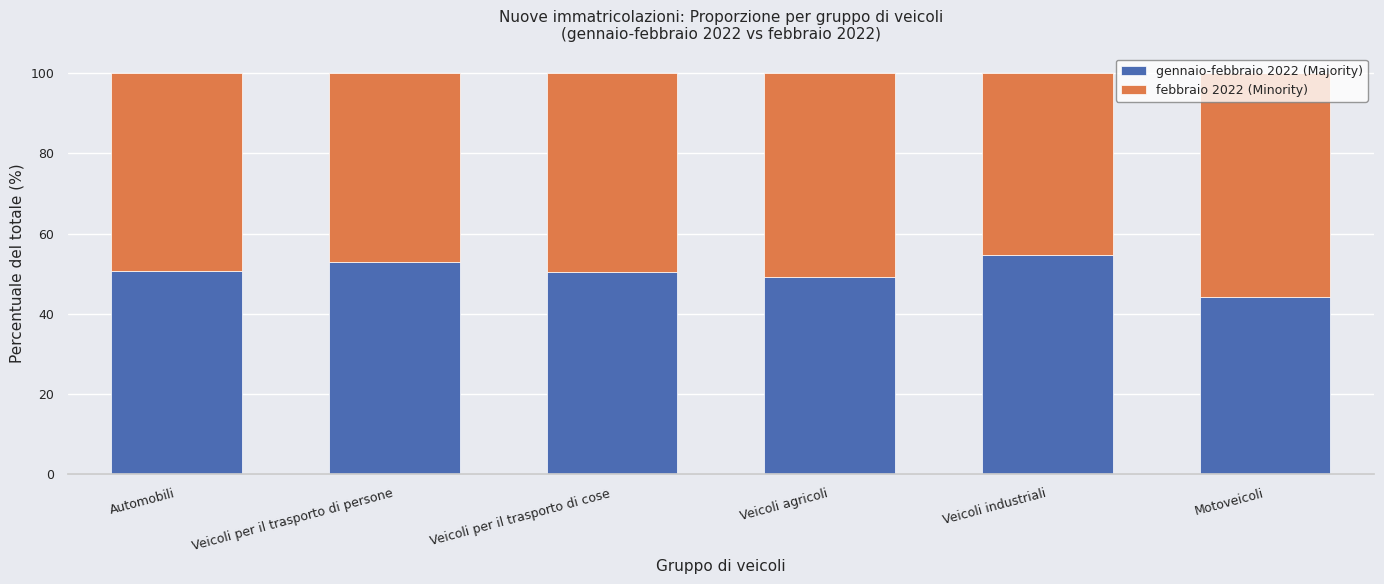

What is the minimum value for gennaio-febbraio 2022 (Majority)?

44.2